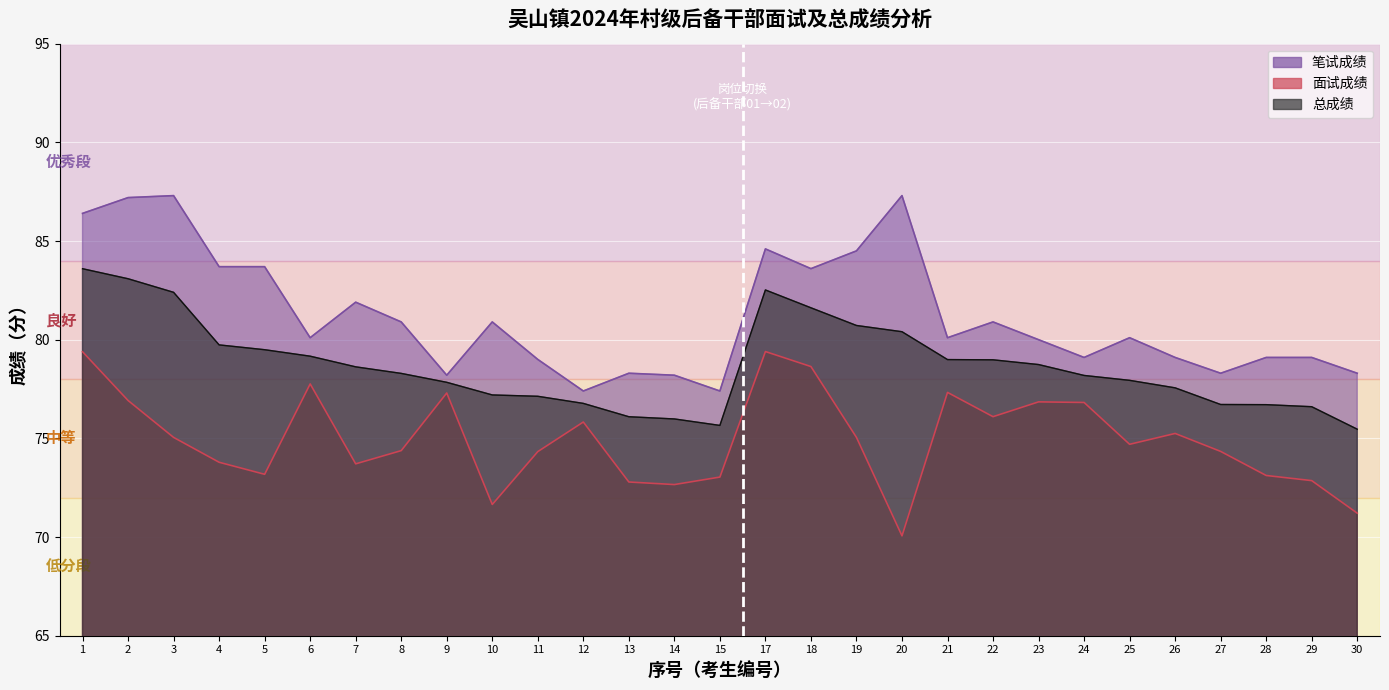

True or false: 笔试成绩 and 总成绩 intersect in this chart.

False